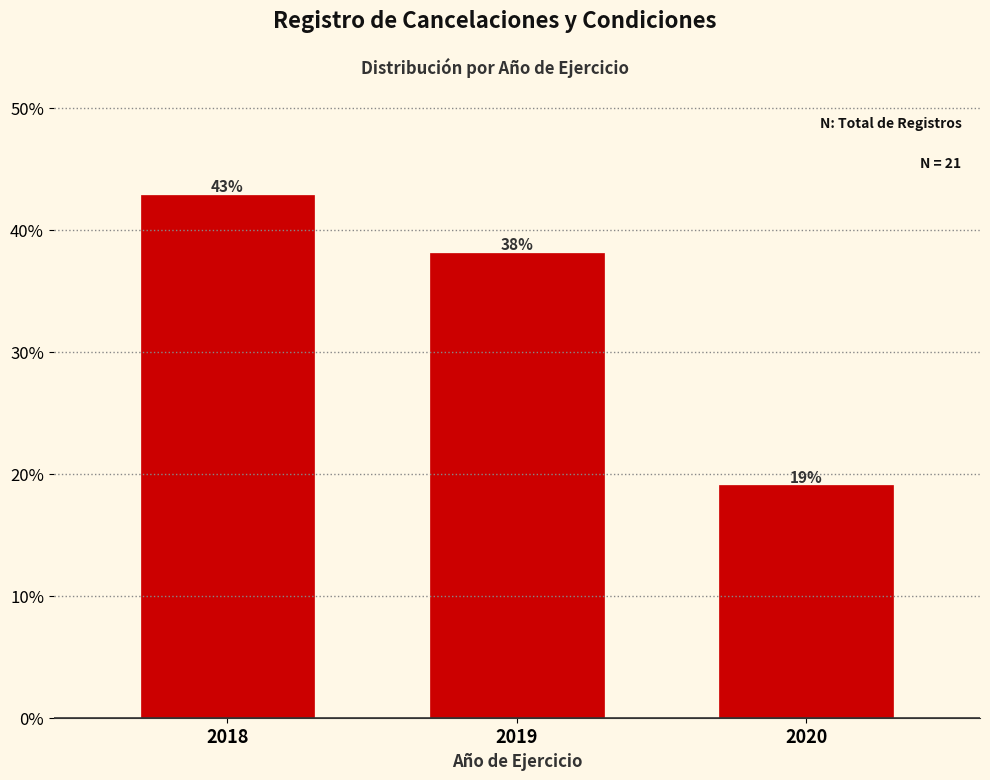

What is the difference between the values at 2019 and 2020?

19.0